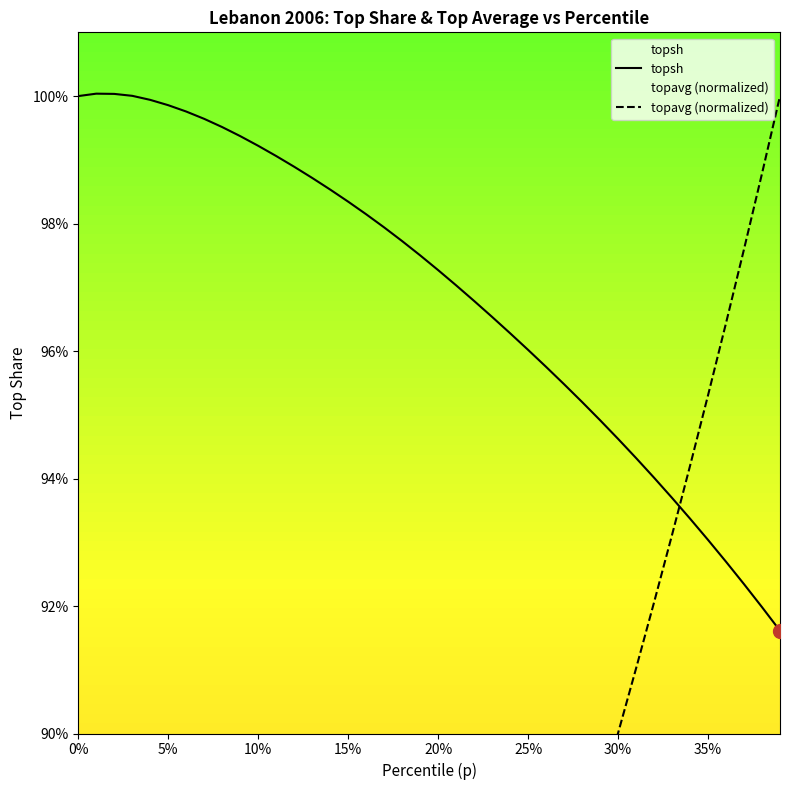

What is the lowest value of the topsh series?

0.9